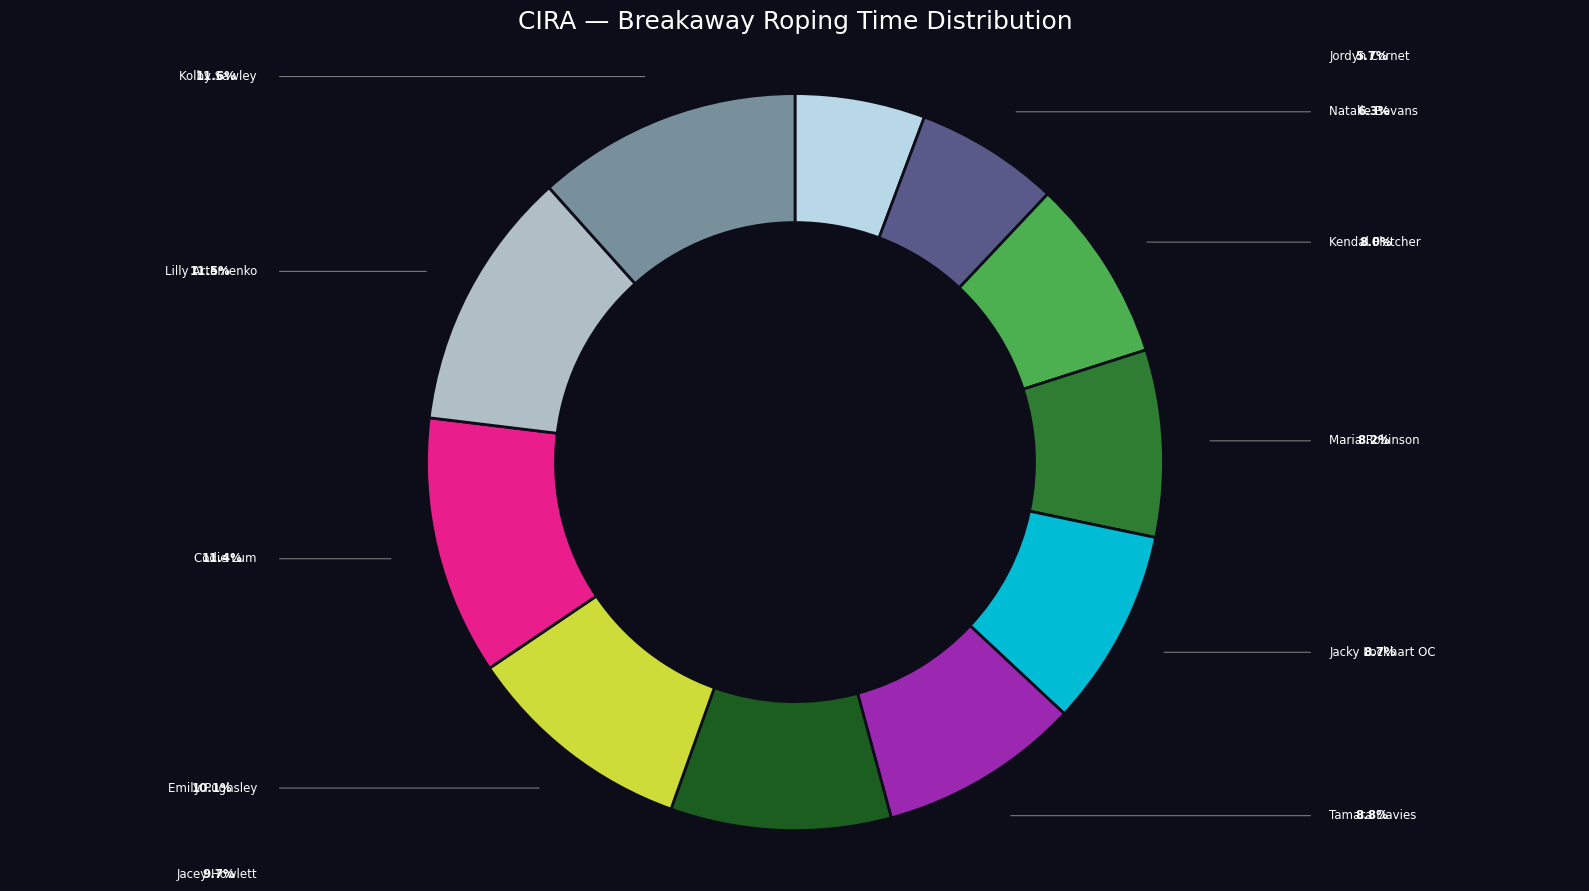

Is there any slice that represents more than half of the pie?

No